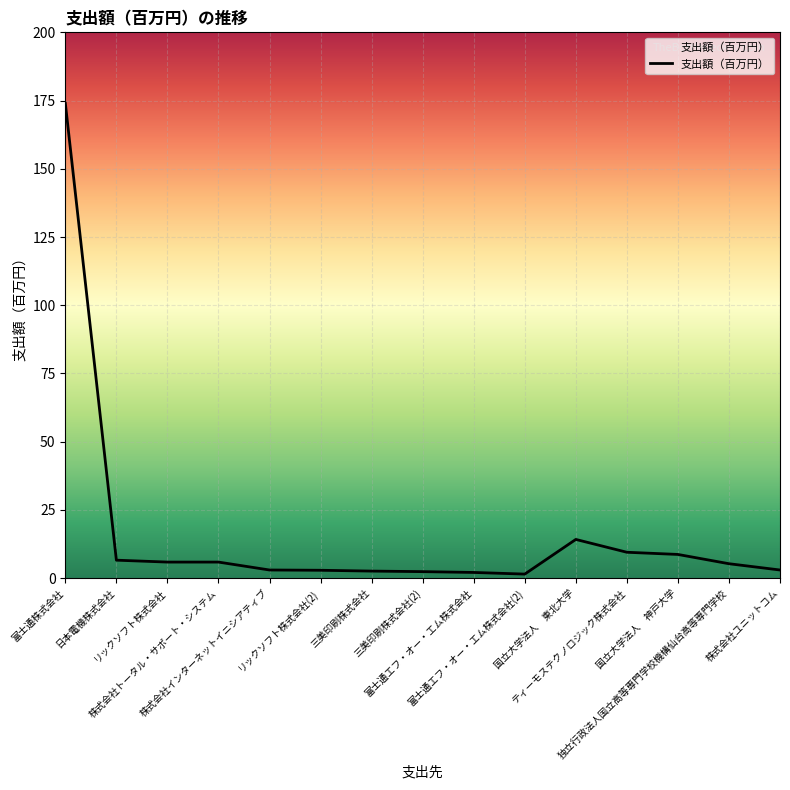

At which label is the value closest to 87?

国立大学法人　東北大学